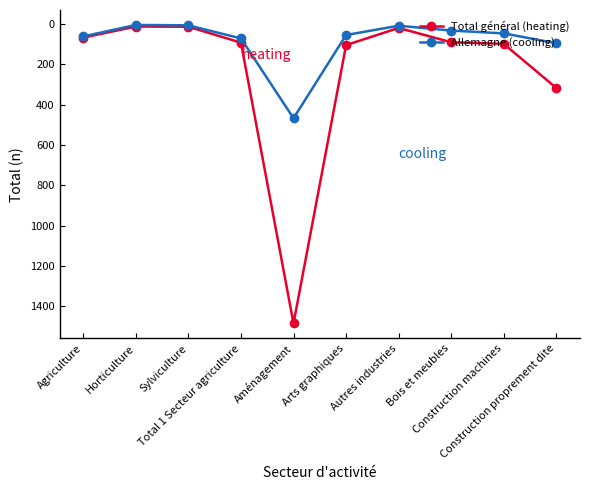

What is the difference between the highest and lowest values at Agriculture?

6